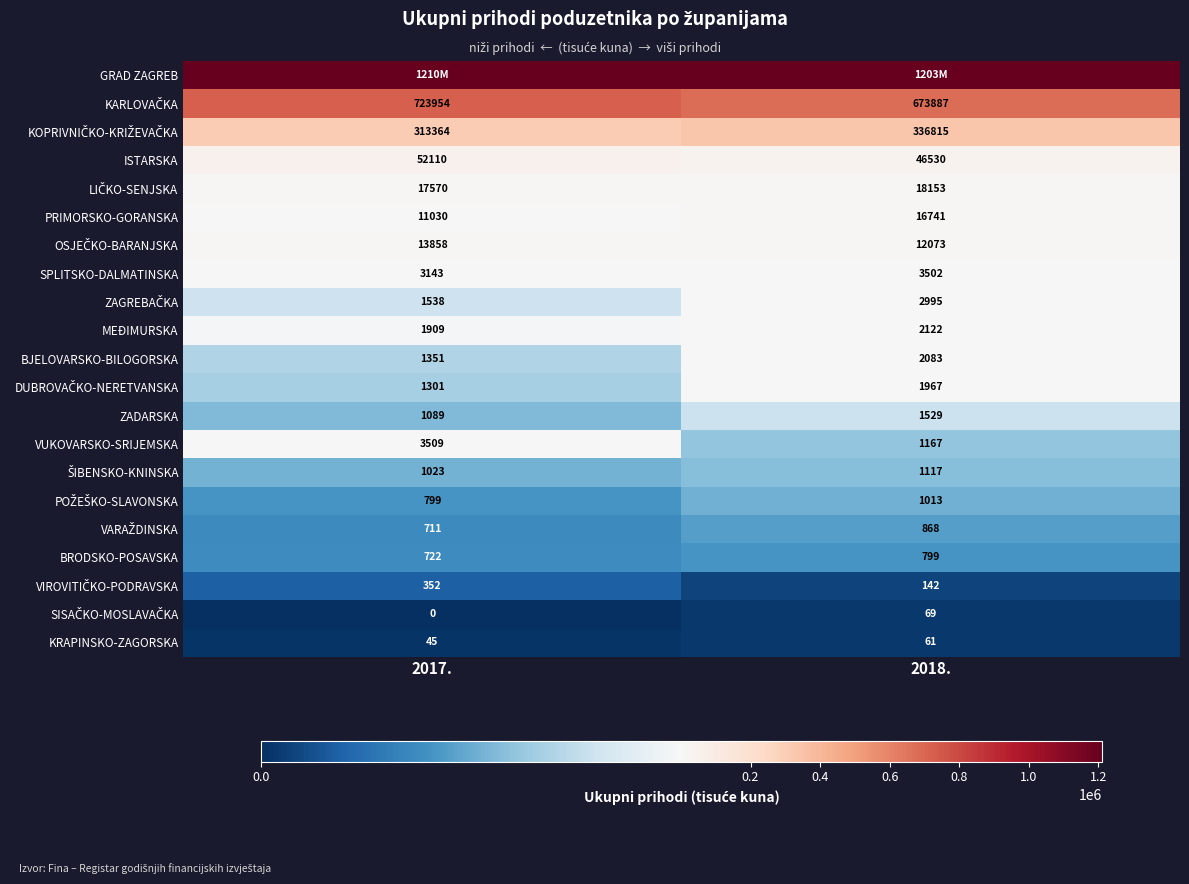

How many data points in ISTARSKA are less than 52110?

1